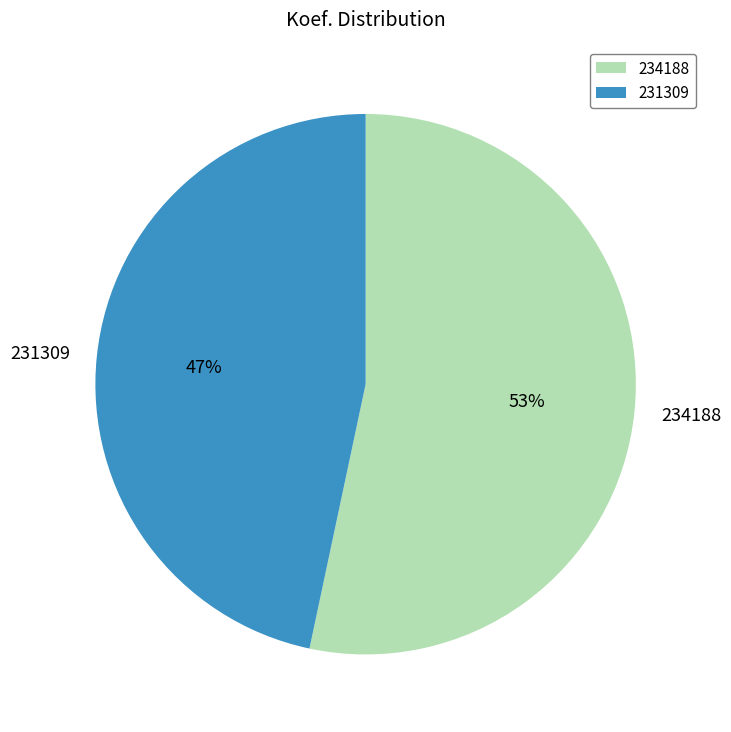

Does 231309 represent more than half of the total?

No